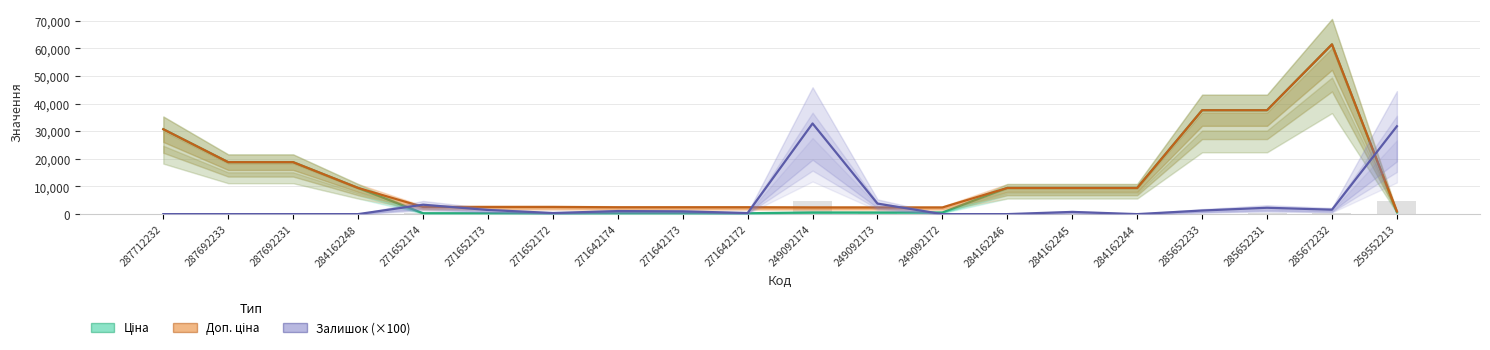

What position from the left is 271652173?

6